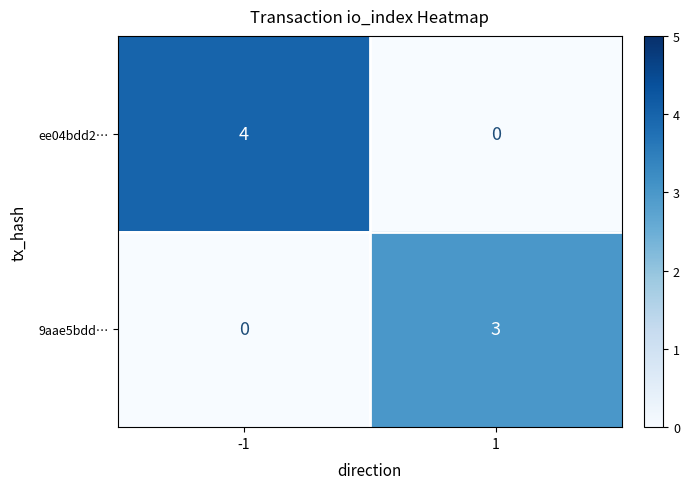

At which category is the sum across all series the highest?

-1